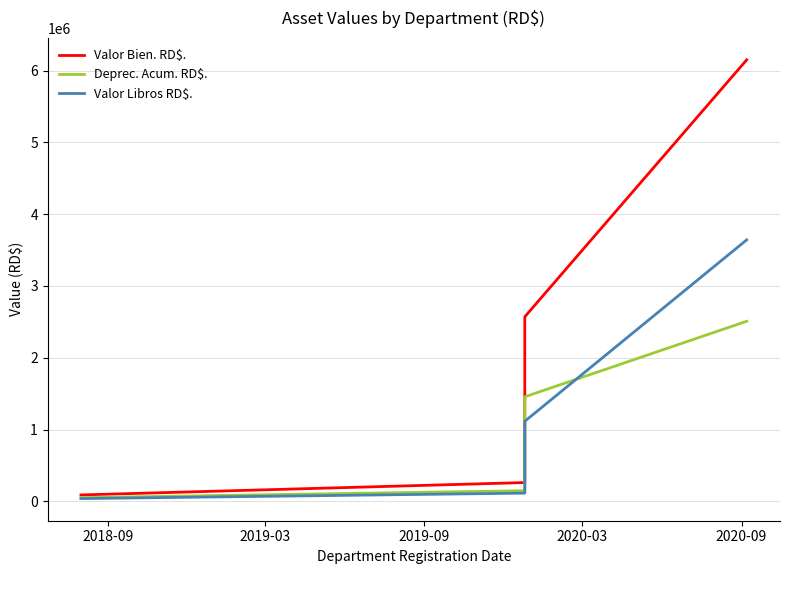

What are all the series names shown in the legend?

Valor Bien. RD$., Deprec. Acum. RD$., Valor Libros RD$.